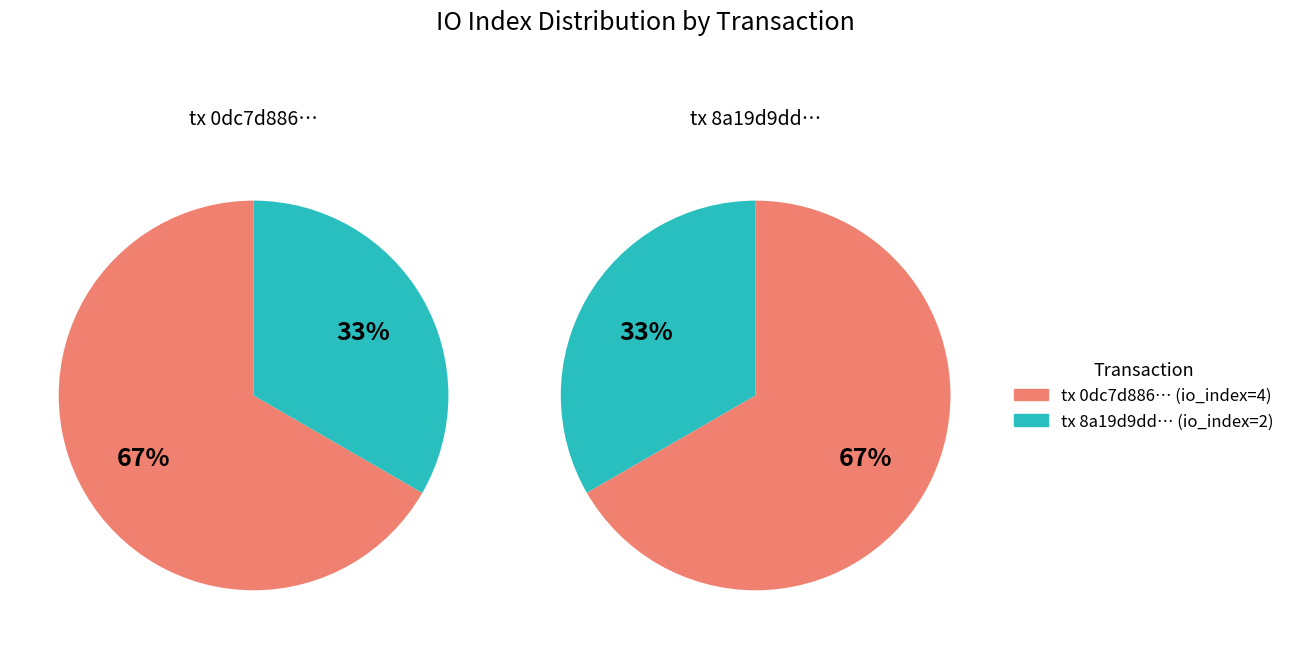

True or false: 1 accounts for 19% of the total.

False